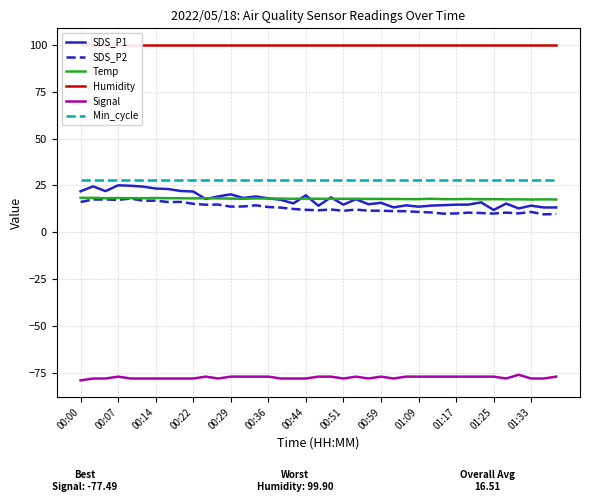

How many series are shown in this chart?

6